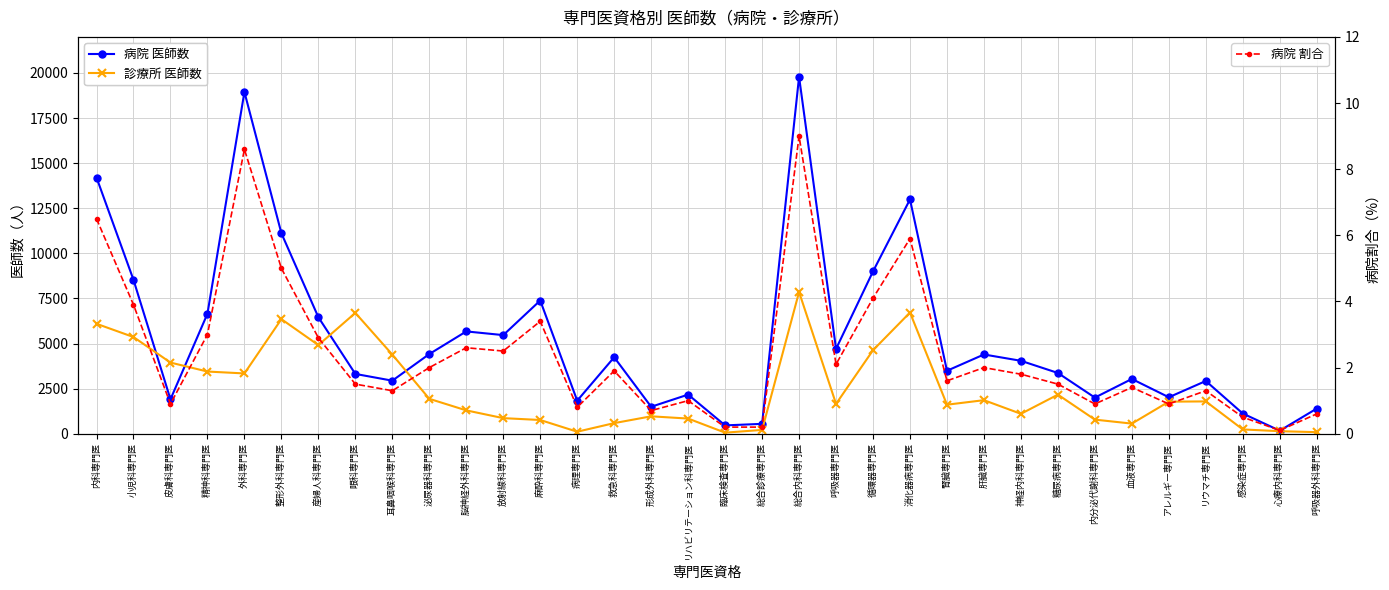

What is the approximate value of 病院 医師数 at 産婦人科専門医?

6458.0